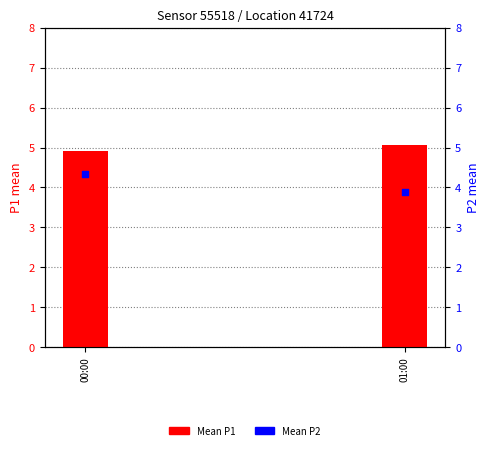

What is the total value across all series at 01:00?

8.9